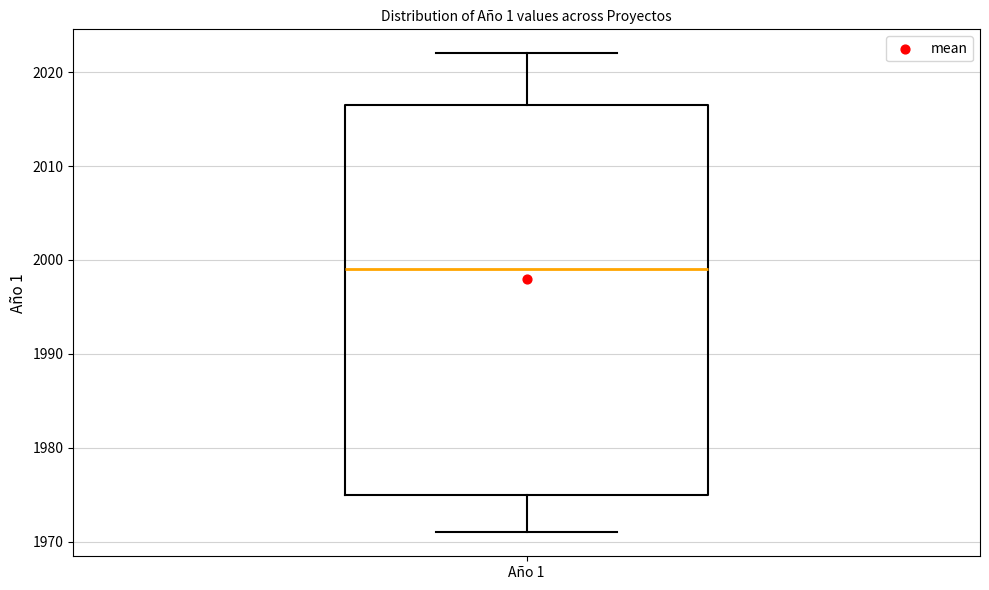

Read this box plot against the y-axis: the position of the median line, the range covered by the box, and the ends of both whiskers. The values are not printed on the chart, so give them approximately, as read against the axis.

median 1999, box 1975 to 2017, whiskers 1971 to 2022